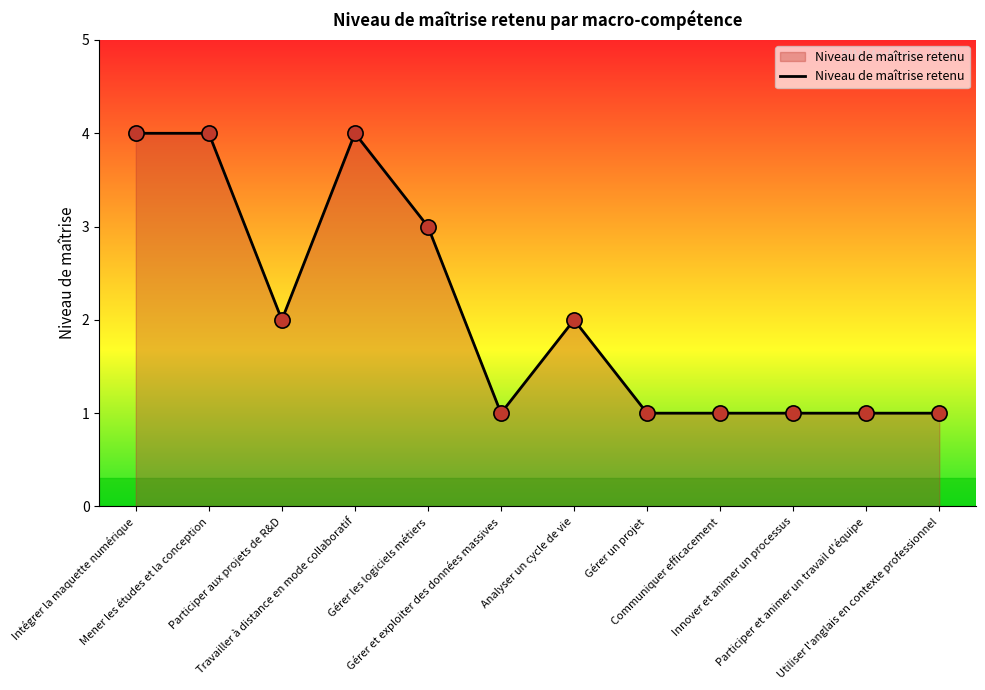

What is the change in value from Gérer les logiciels métiers to Communiquer efficacement?

-2